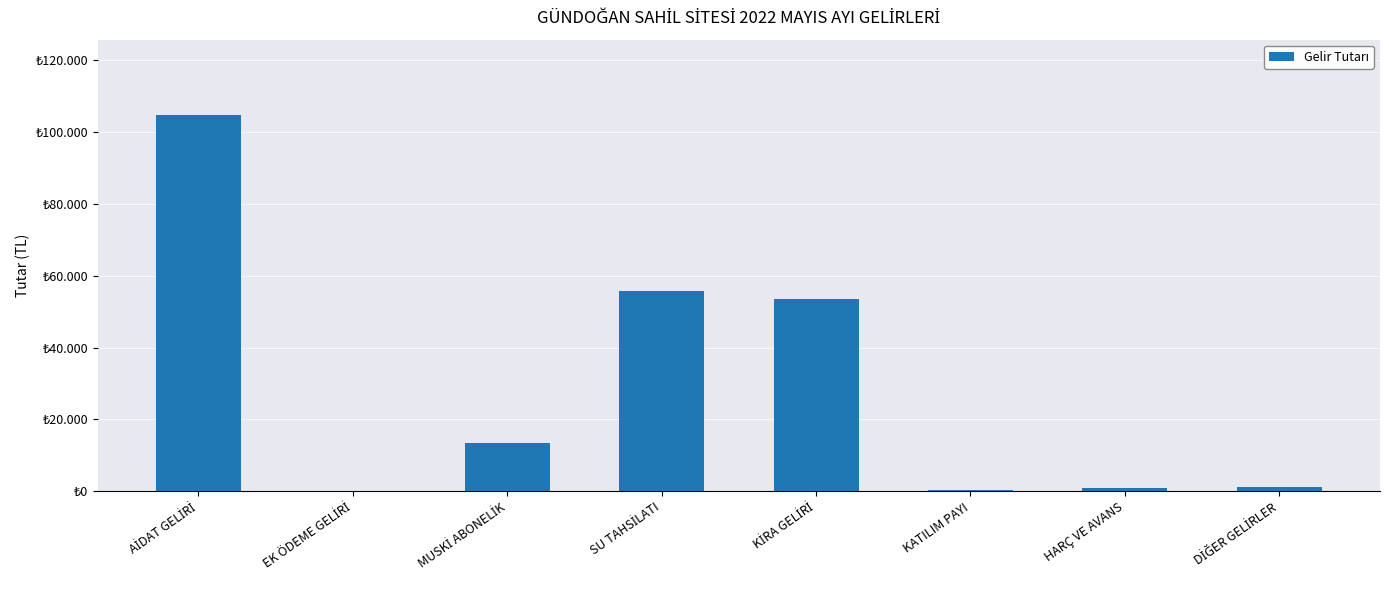

What is the sum of the values at HARÇ VE AVANS and DİĞER GELİRLER?

2095.7